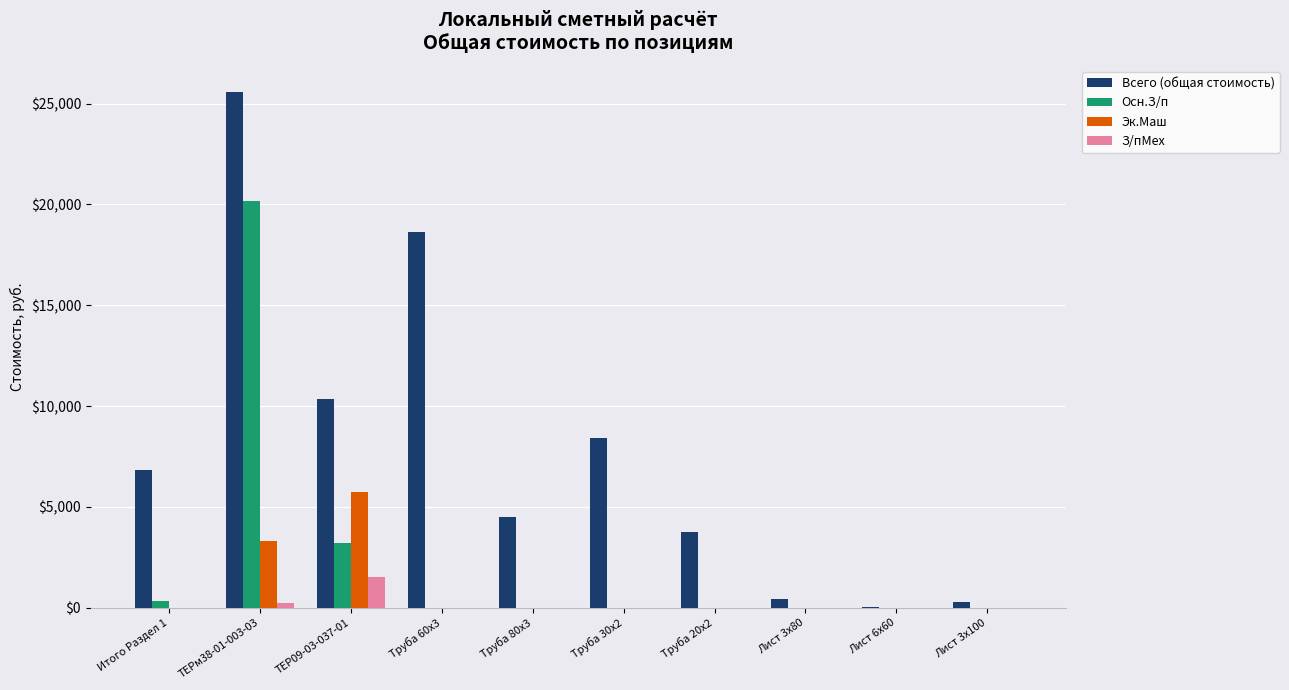

The value of Всего (общая стоимость) at ТЕРм38-01-003-03 is 25590. True or false?

True